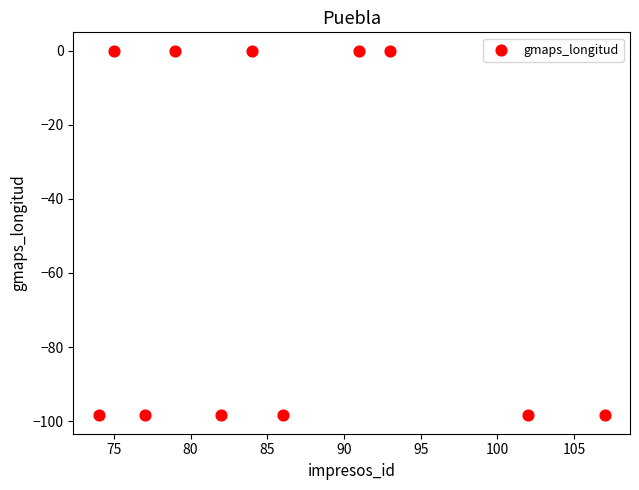

What is the average X value?

86.4